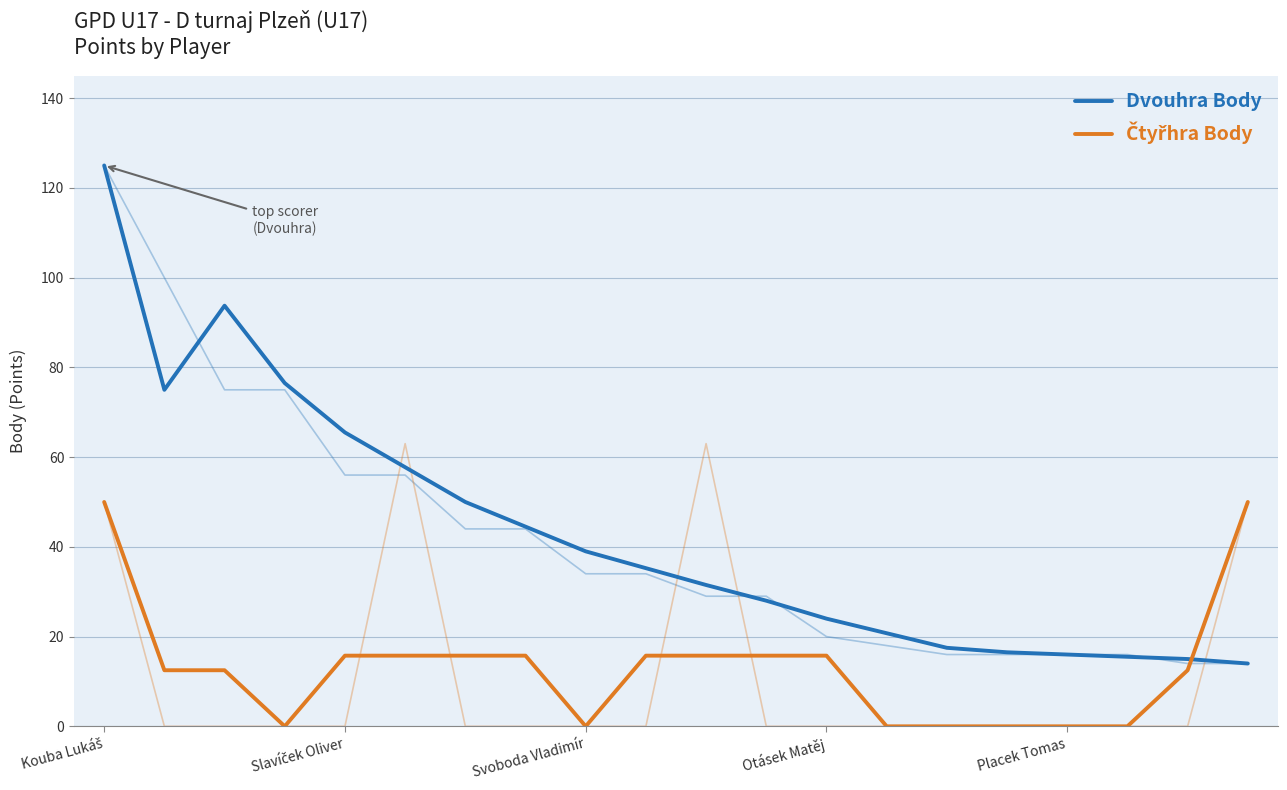

List the series in order of their overall mean, lowest first.

Čtyřhra Body, Dvouhra Body